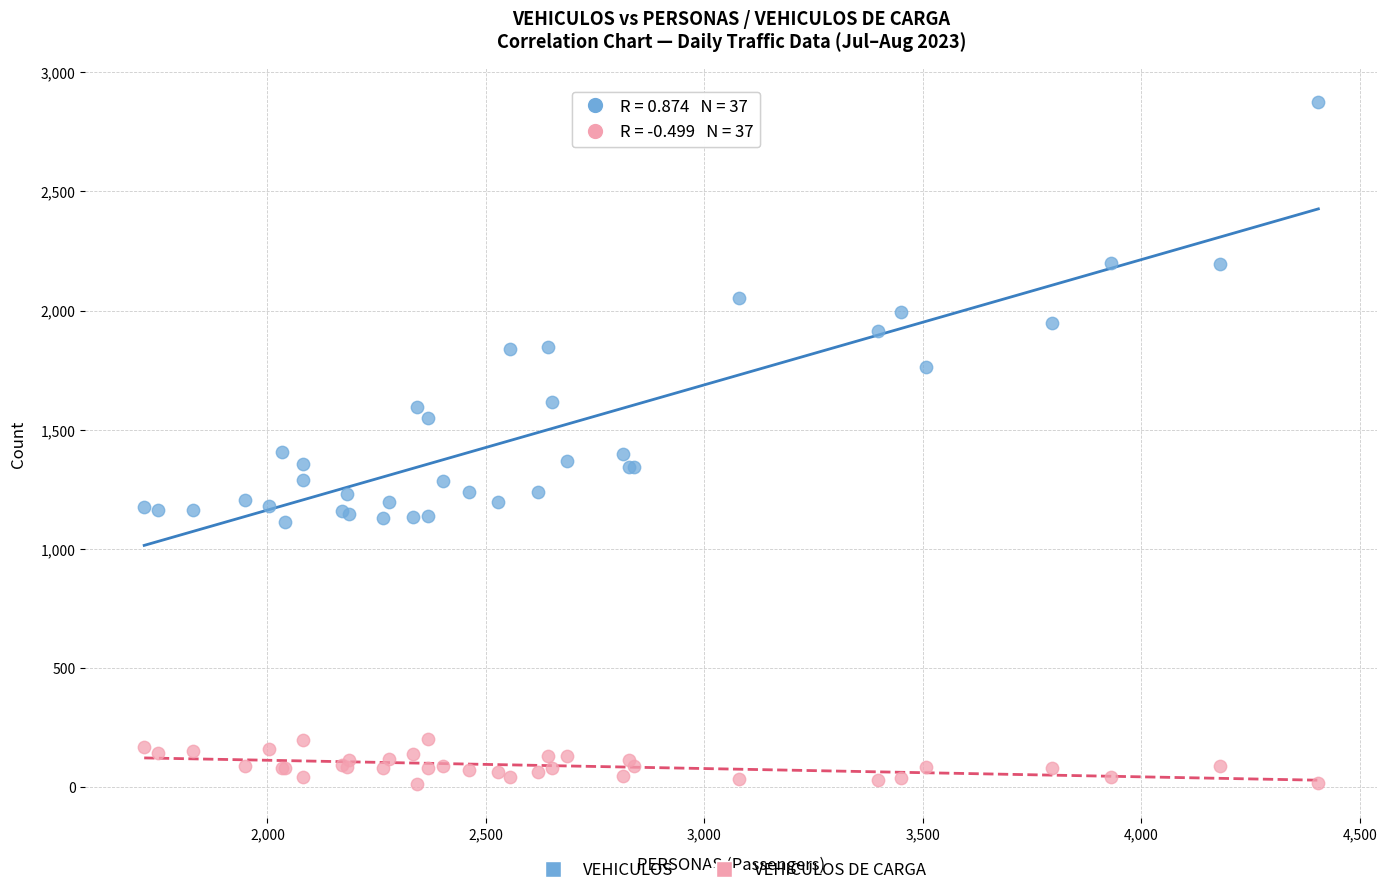

Which series contains the highest Y value?

VEHICULOS